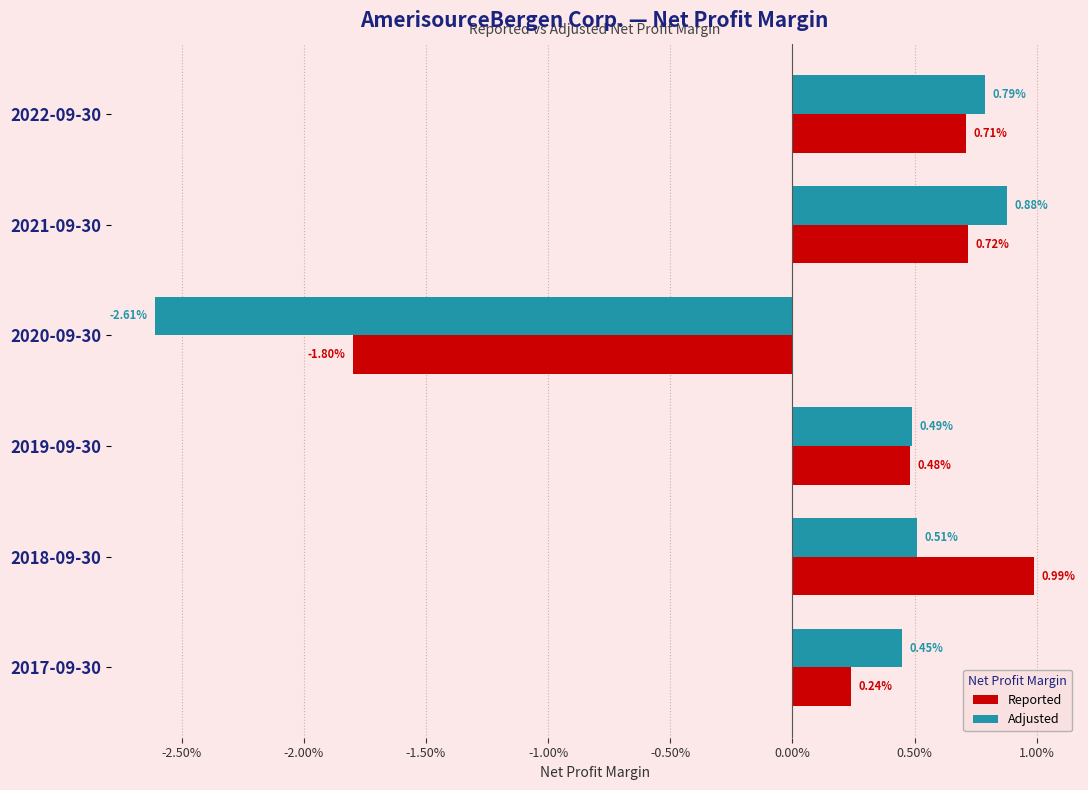

How many negative values does the Adjusted series have?

1